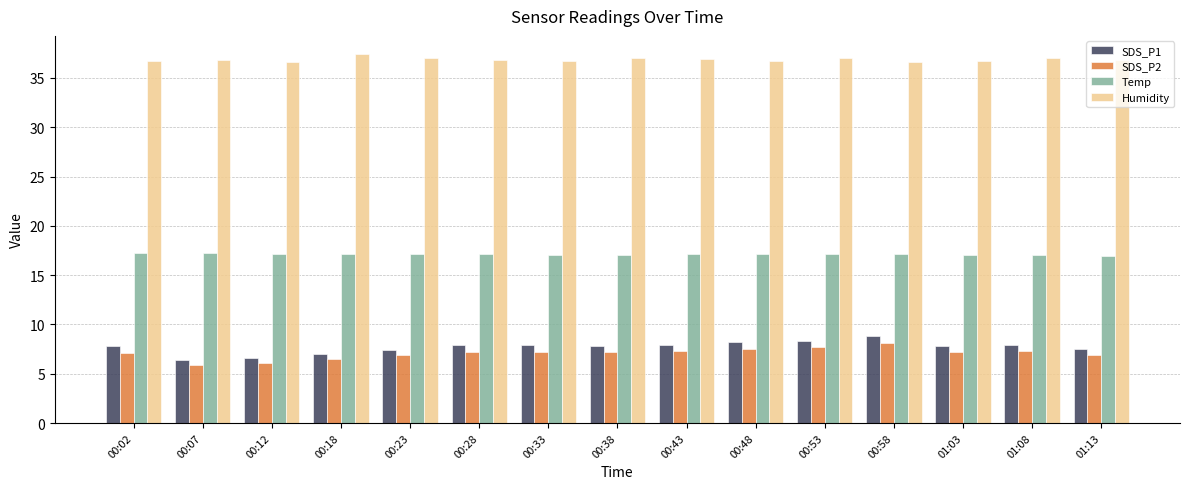

What is the difference between the maximum and minimum values in the SDS_P1 series?

2.4